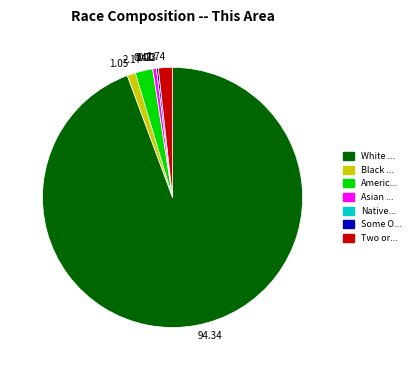

Is there any slice that represents more than half of the pie?

Yes